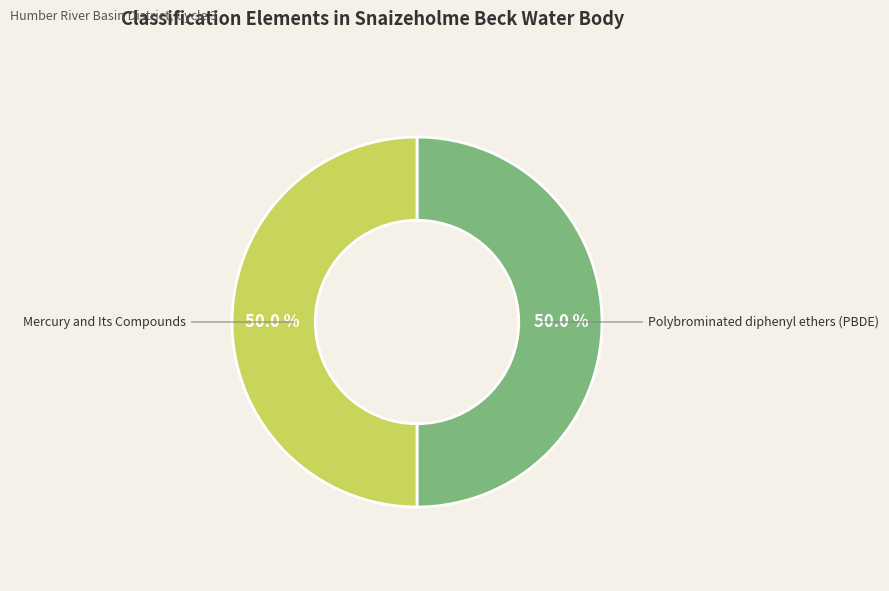

Is it true that Polybrominated diphenyl ethers (PBDE) is 50% of the pie?

True